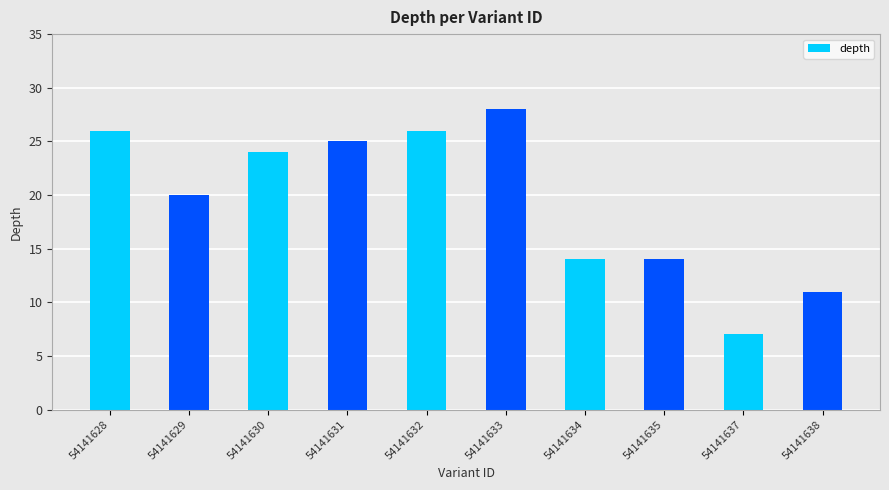

The chart shows a value of 11 at 54141638. True or false?

True